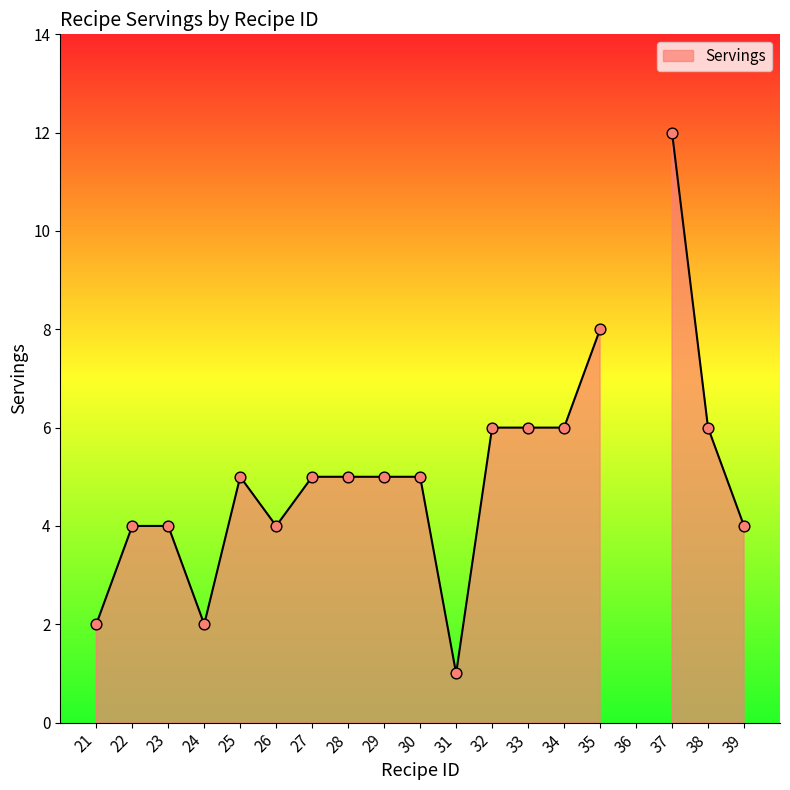

Approximately how many times larger is the value at 38 compared to 29?

1.2